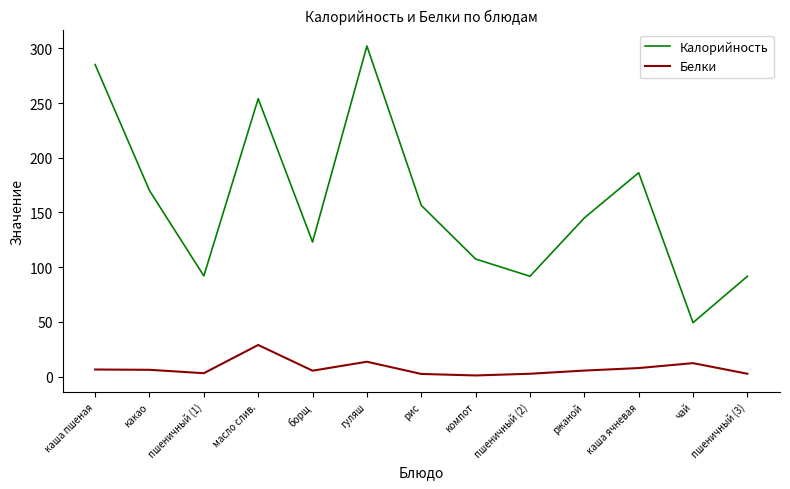

What position from the right is масло слив.?

10